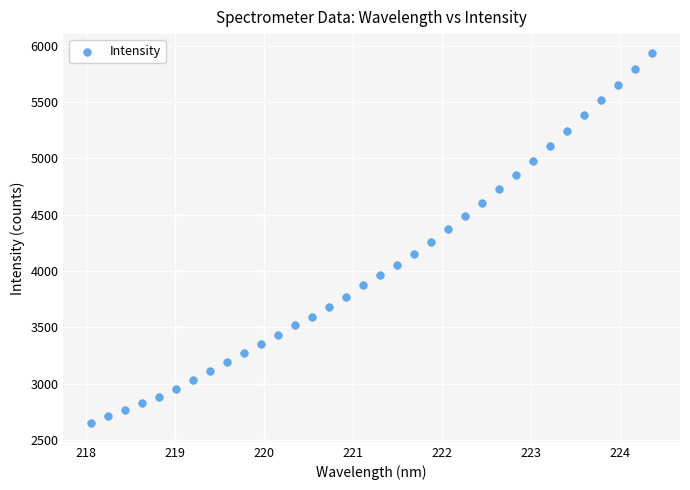

What is the range of X values (max minus min)?

6.3